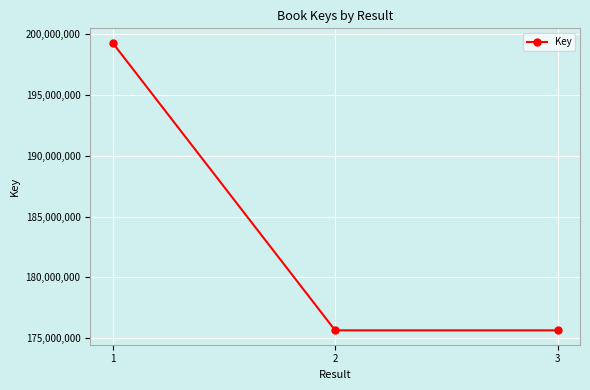

True or false: the data shows 199276145 at 1.

True